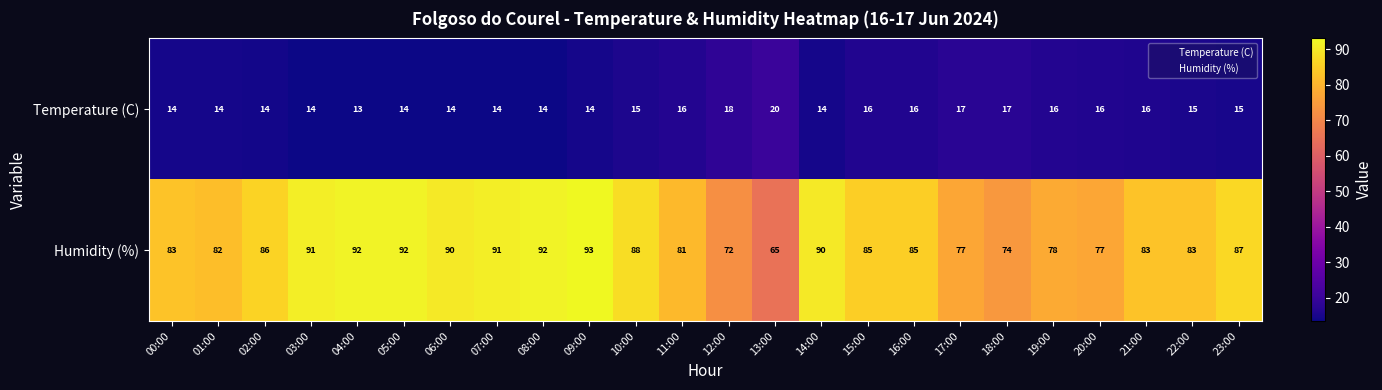

Rank the series by their maximum value, from highest to lowest.

Humidity (%), Temperature (C)